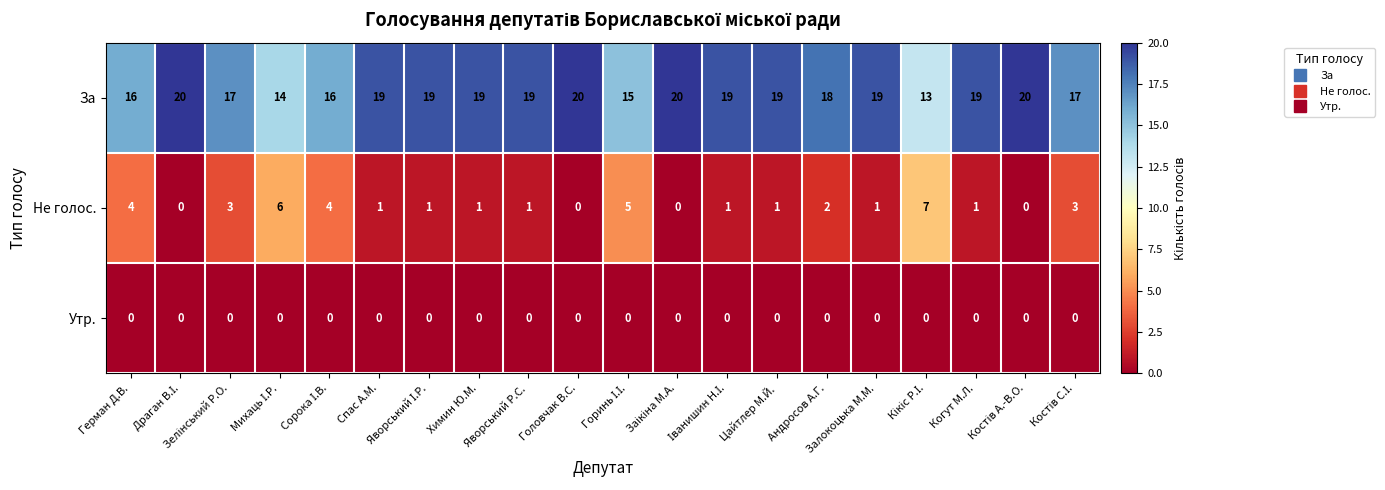

What is the total value across all series at Спас А.М.?

20